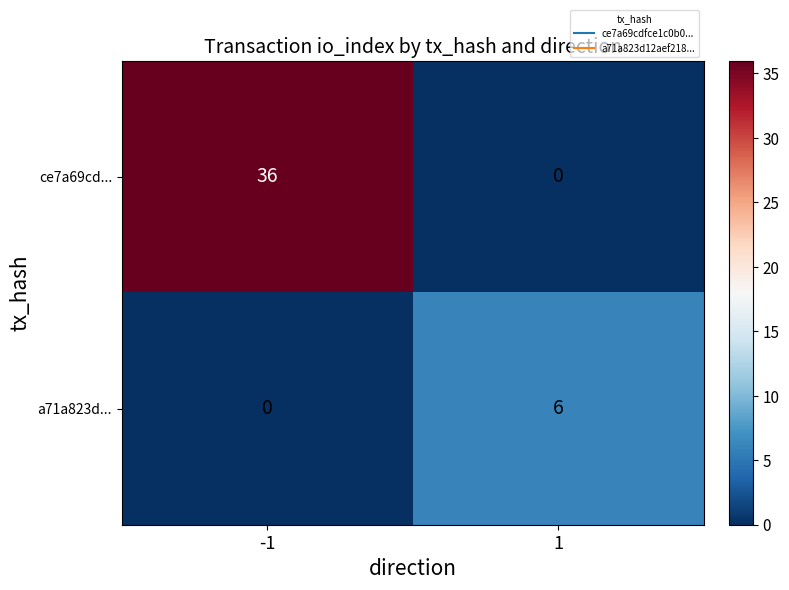

Count the number of data series in this chart.

2